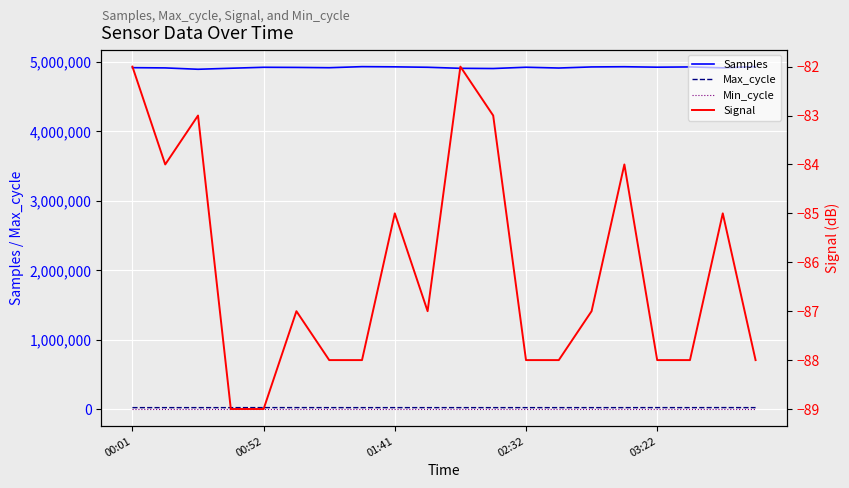

True or false: Signal and Max_cycle cross at least once.

False